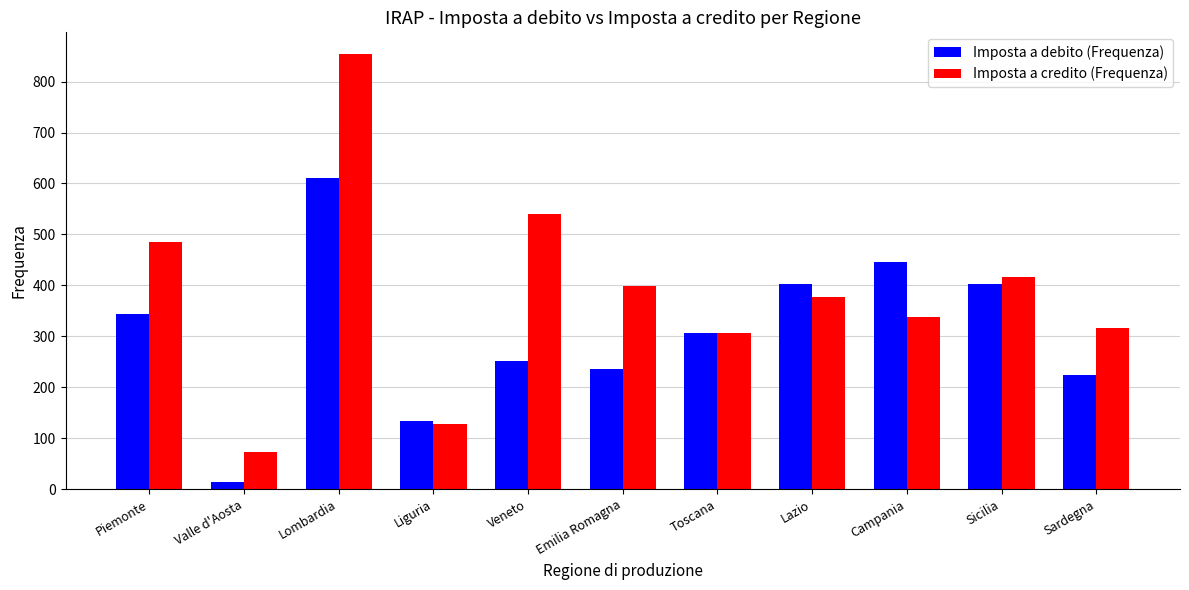

Where is Imposta a debito (Frequenza) nearest to the value 312?

Toscana